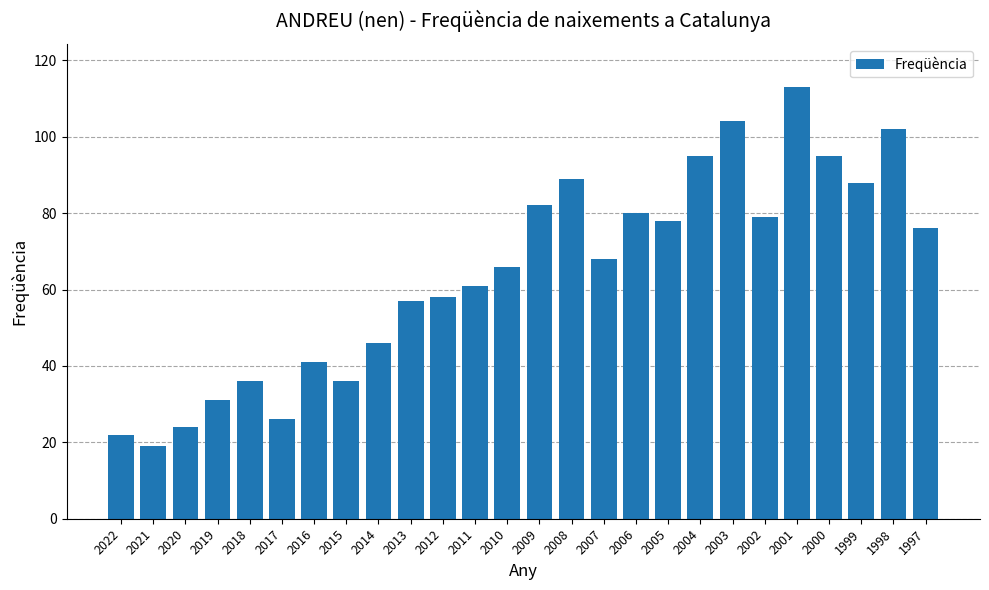

Between 2007 and 2000, which is larger?

2000